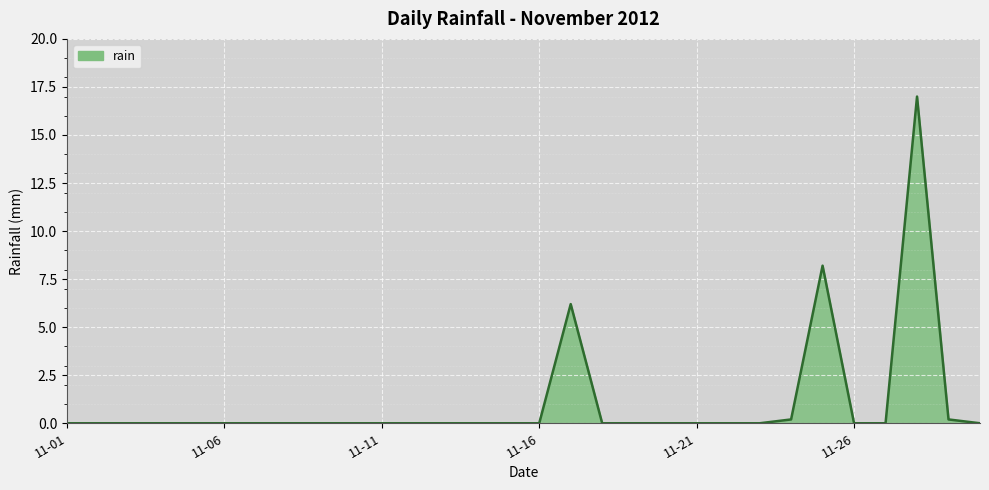

What is the difference between the maximum and minimum values?

17.0